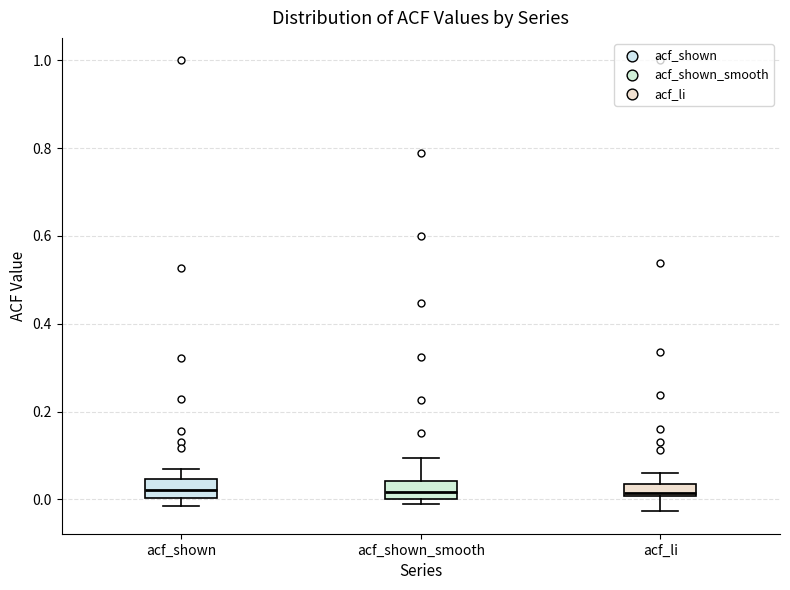

Where does the median line of the box for acf_shown sit on the y-axis? The values are not printed on the chart, so give them approximately, as read against the axis.

0.02